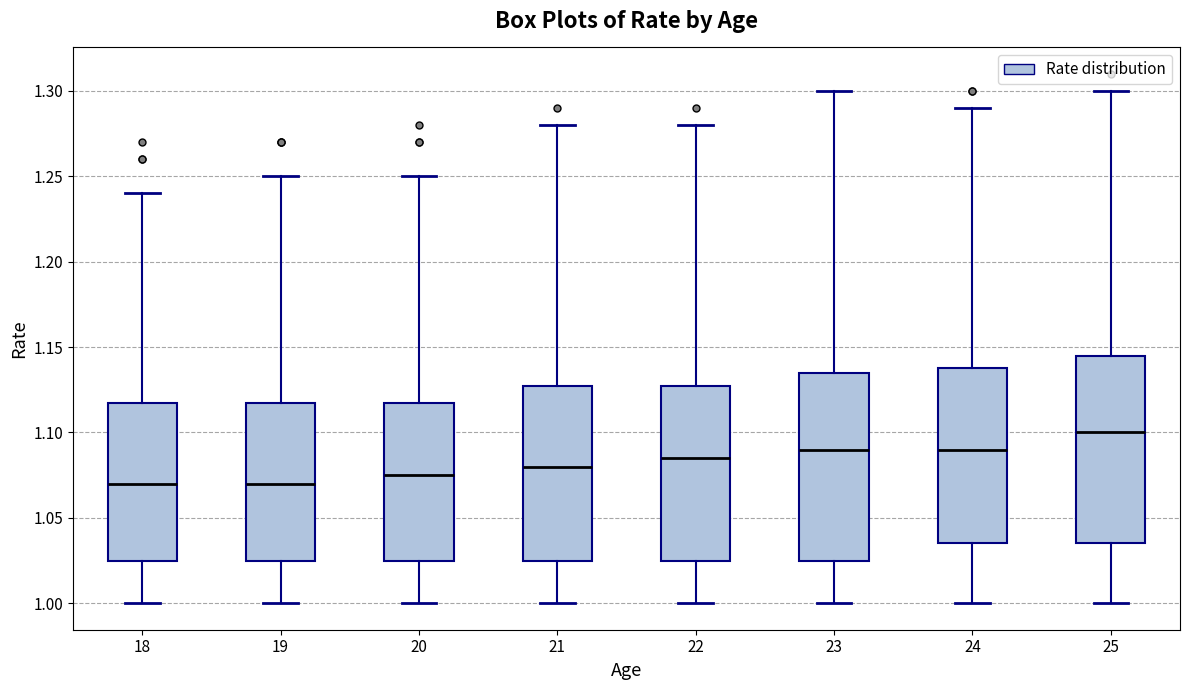

Reading left to right, transcribe this box plot: for each box, give where its median line is, the range the box spans, and where its two whiskers end, as read against the y-axis. The values are not printed on the chart, so give them approximately, as read against the axis.

18: median 1.070, box 1.025 to 1.120, whiskers 1.000 to 1.240
19: median 1.070, box 1.025 to 1.120, whiskers 1.000 to 1.250
20: median 1.075, box 1.025 to 1.120, whiskers 1.000 to 1.250
21: median 1.080, box 1.025 to 1.130, whiskers 1.000 to 1.280
22: median 1.085, box 1.025 to 1.130, whiskers 1.000 to 1.280
23: median 1.090, box 1.025 to 1.135, whiskers 1.000 to 1.300
24: median 1.090, box 1.035 to 1.140, whiskers 1.000 to 1.290
25: median 1.100, box 1.035 to 1.145, whiskers 1.000 to 1.300